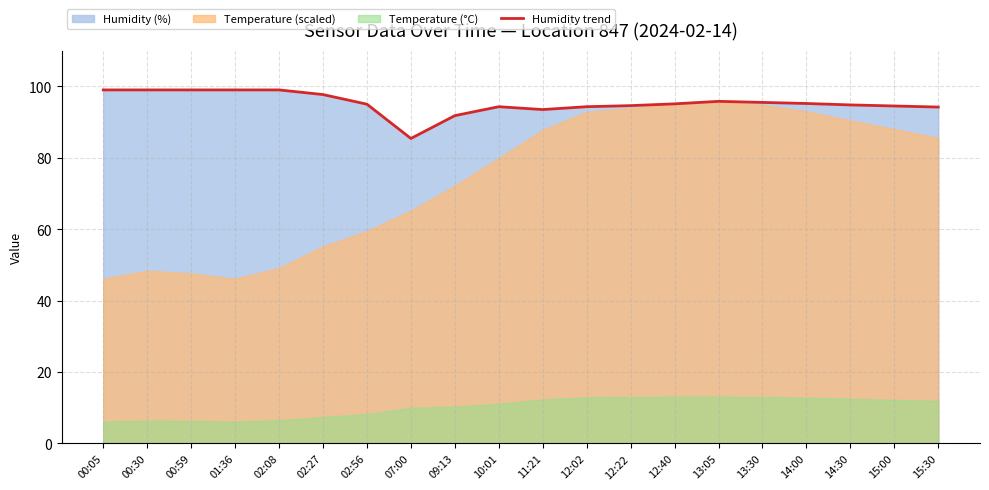

Reading right to left, what are all the values shown in this chart?

15:30=94.2	15:00=94.5	14:30=94.8	14:00=95.2	13:30=95.5	13:05=95.8	12:40=95.1	12:22=94.6	12:02=94.3	11:21=93.5	10:01=94.3	09:13=91.8	07:00=85.4	02:56=95.0	02:27=97.7	02:08=99.0	01:36=99.0	00:59=99.0	00:30=99.0	00:05=99.0